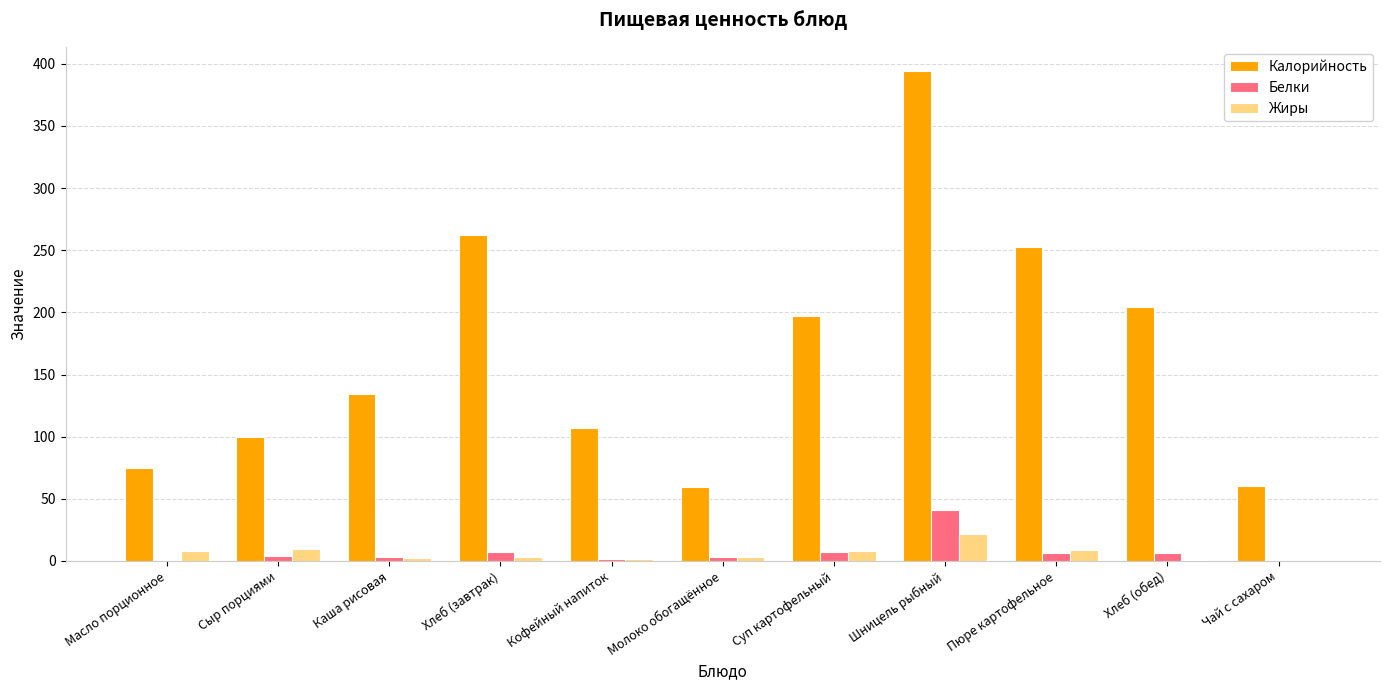

What is the highest value of the Белки series?

41.0